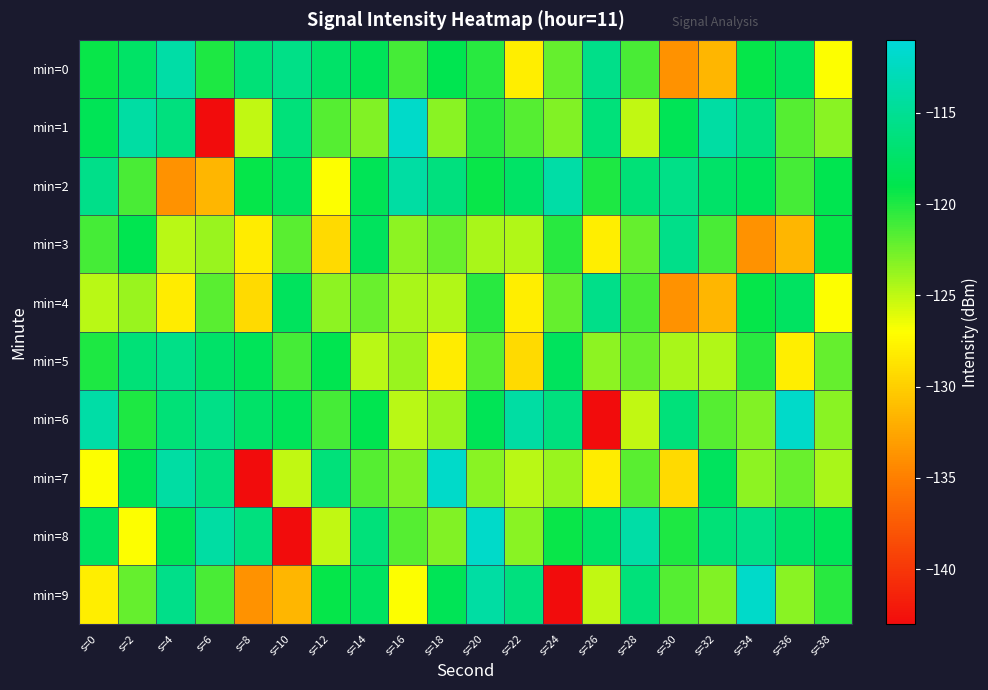

At which category is the sum across all series the highest?

s=20